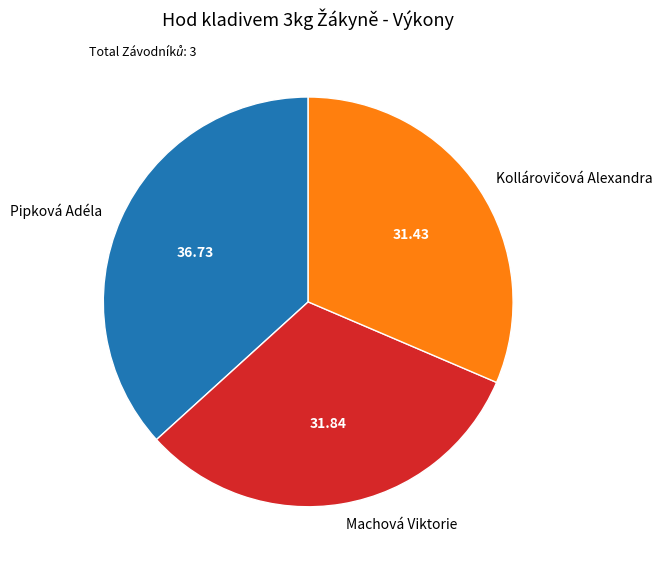

Which slice is the largest?

Pipková Adéla